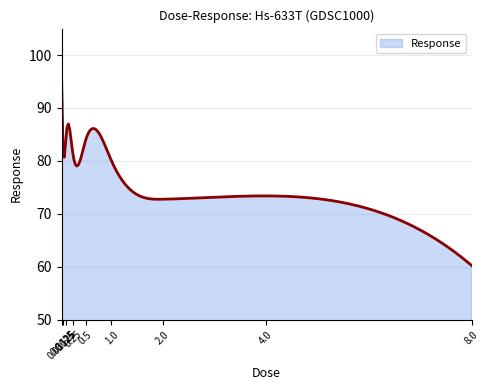

What is the maximum value shown in the chart?

96.3